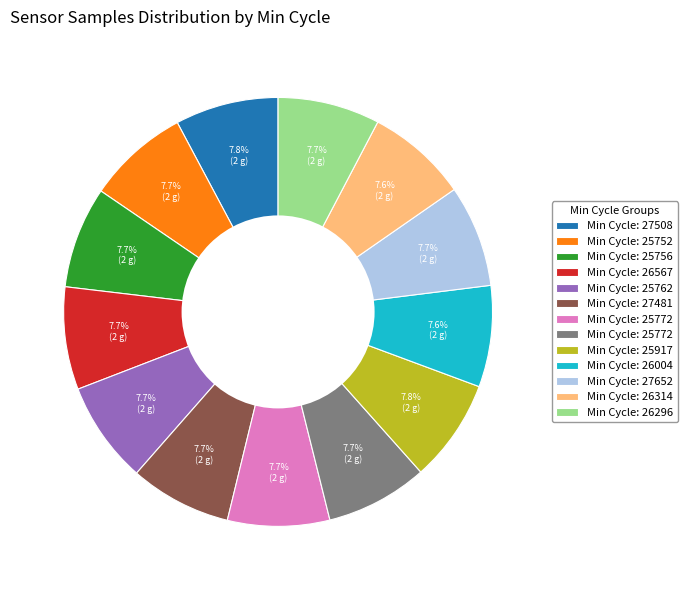

Is there a majority slice in this chart?

No